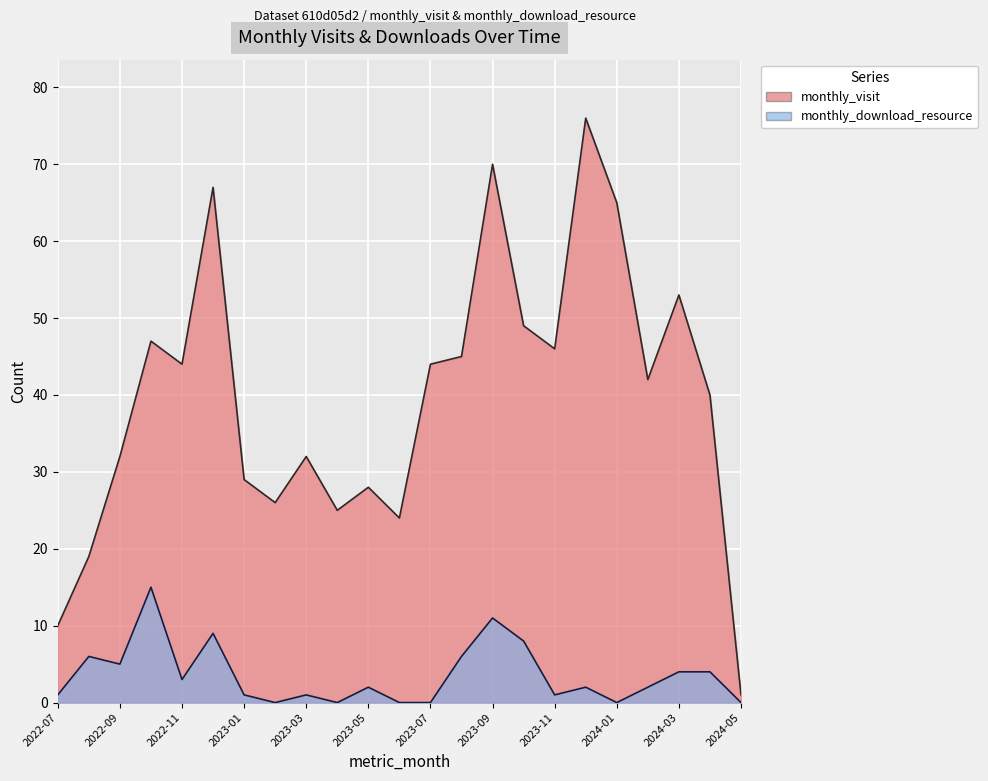

What is the average value of the monthly_download_resource series?

4